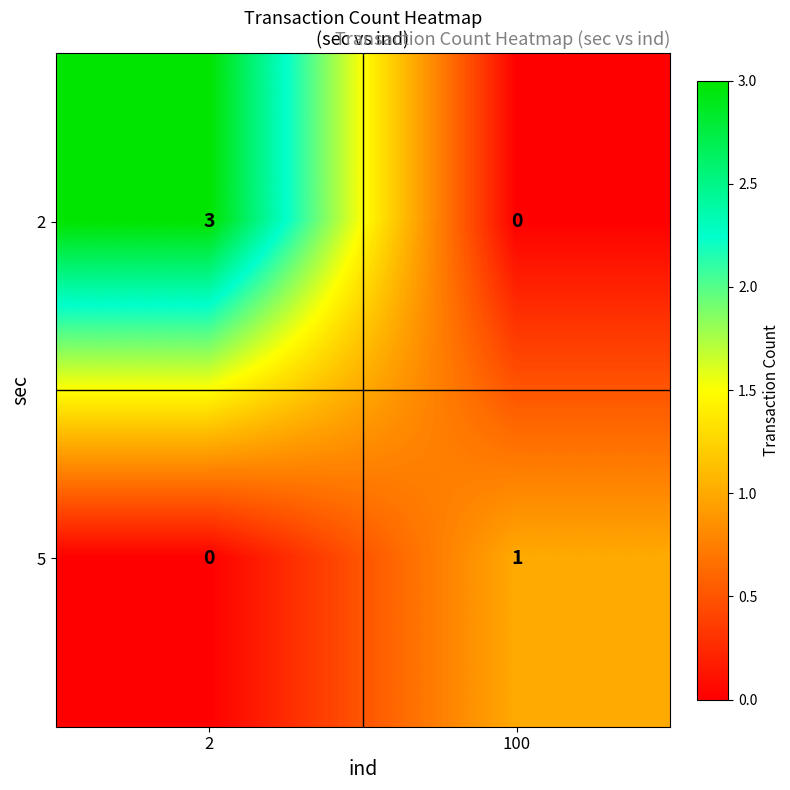

What is the sum of the 2 values at 100 and 2?

3